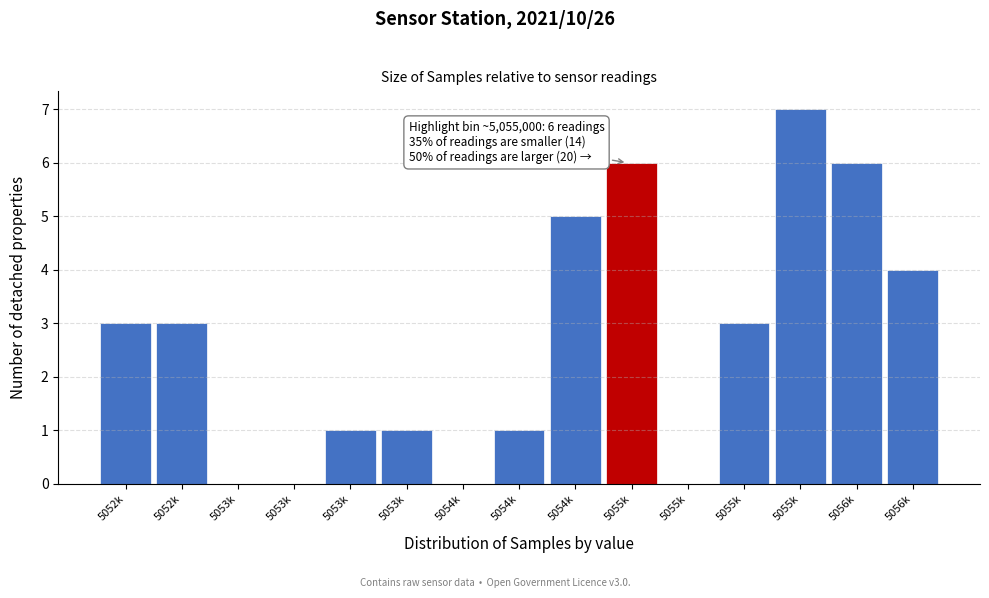

Are the bars horizontal?

No